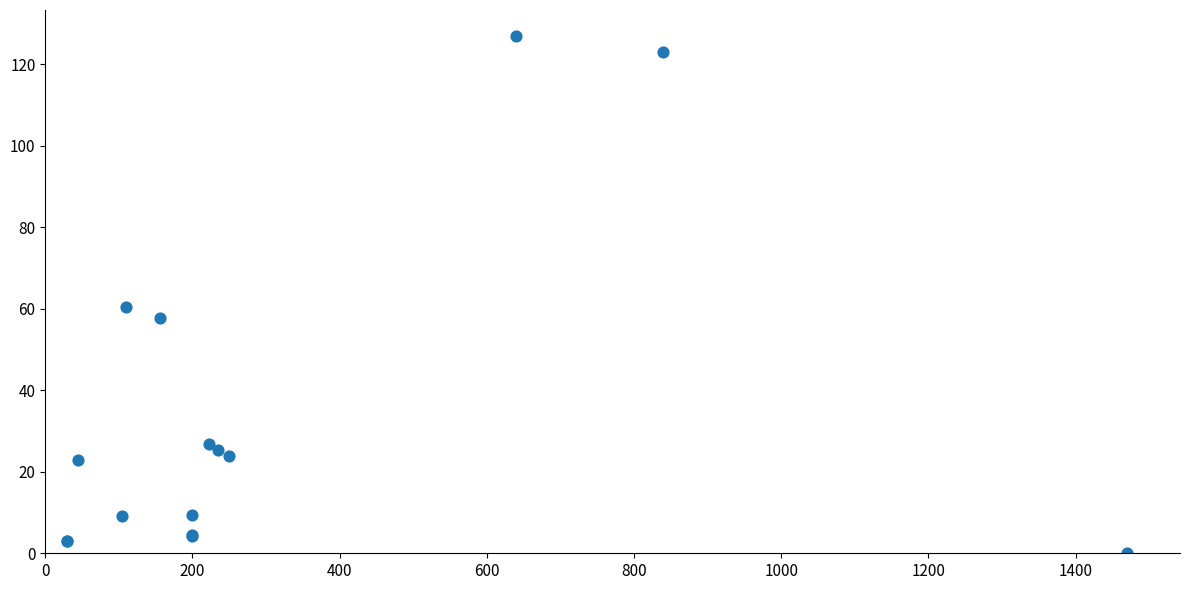

What Y value in the scatter plot is closest to 63?

60.4